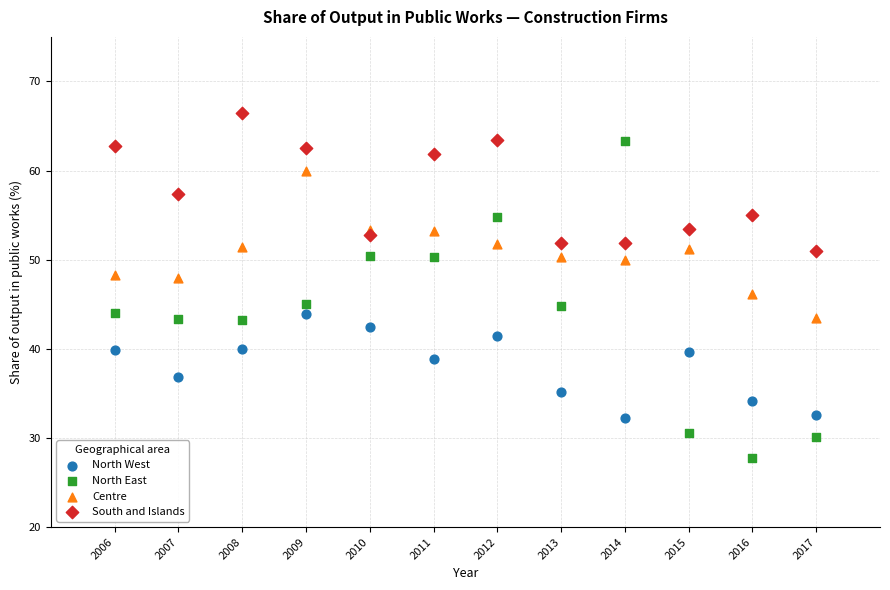

Which series contains the highest Y value?

South and Islands